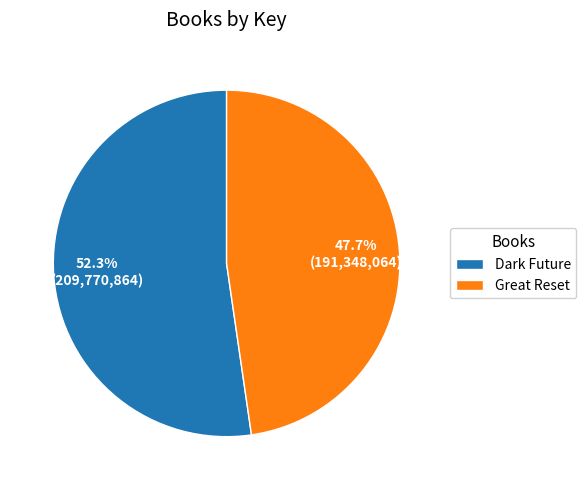

Which slice is the smallest?

Great Reset